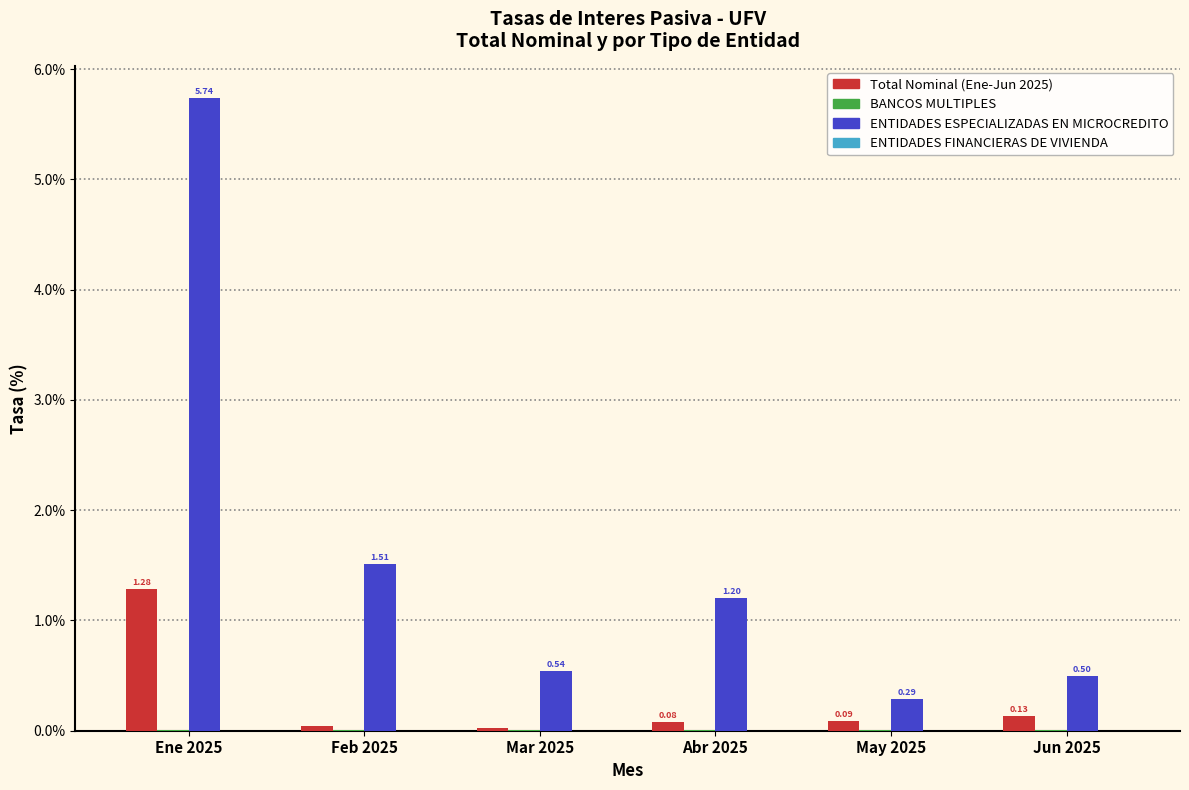

Is the value of ENTIDADES ESPECIALIZADAS EN MICROCREDITO at Abr 2025 greater than the value of Total Nominal (Ene-Jun 2025) at Ene 2025?

No